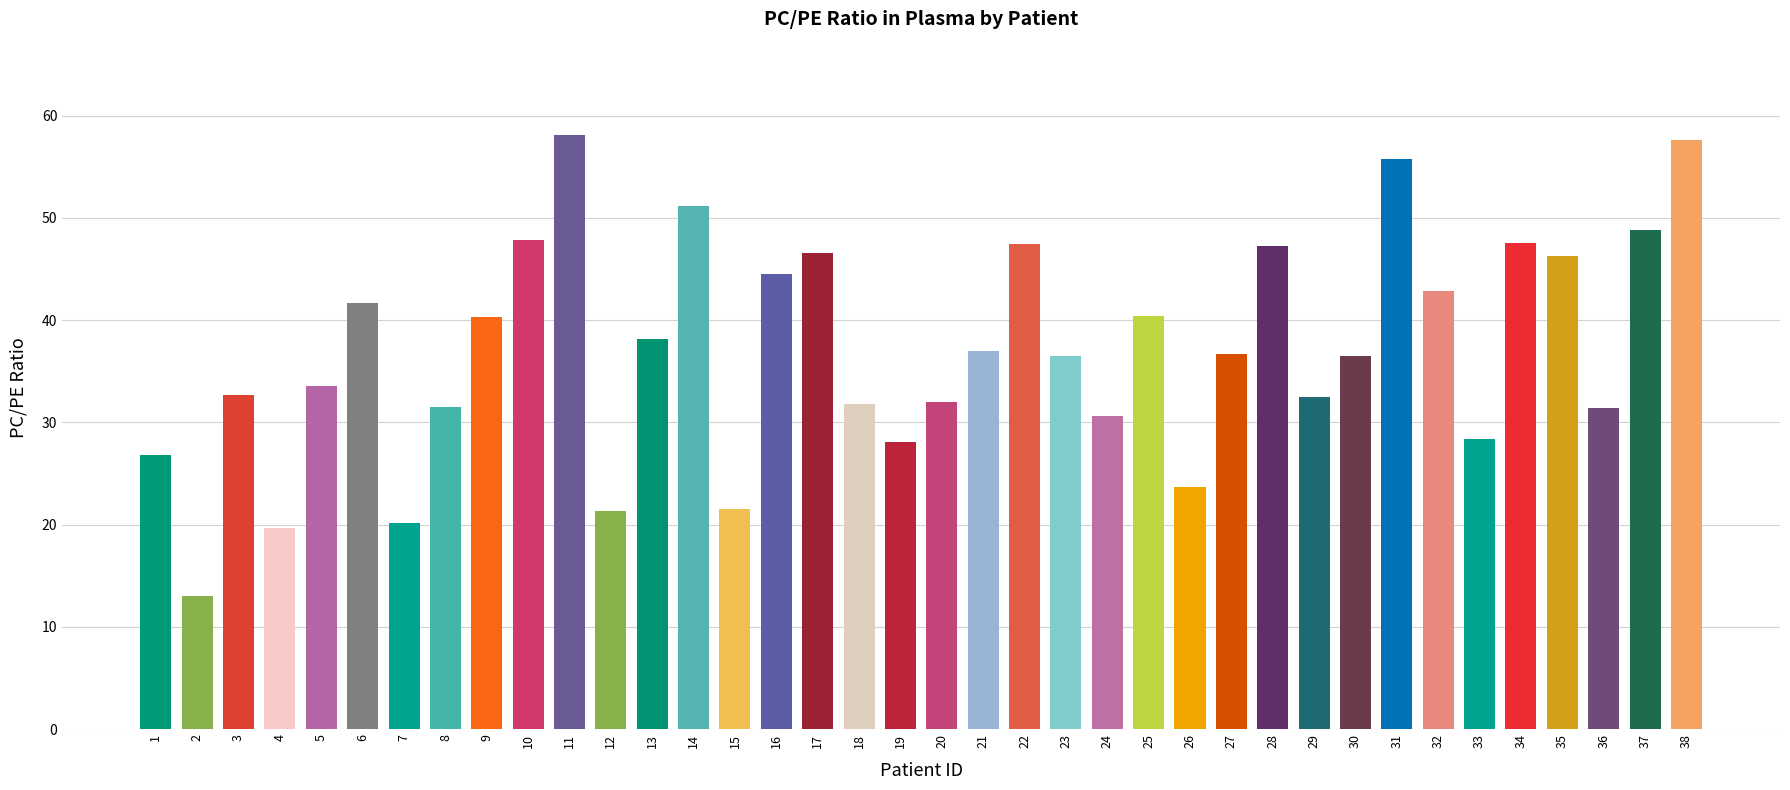

What is the sum of the values at 36 and 16?

76.0